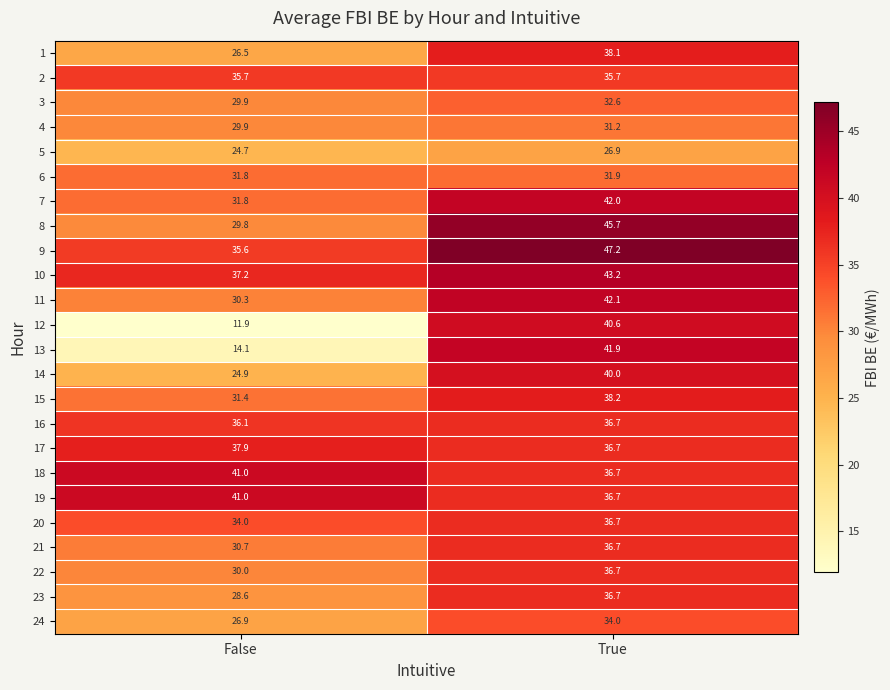

Which series has the largest total across all categories?

9